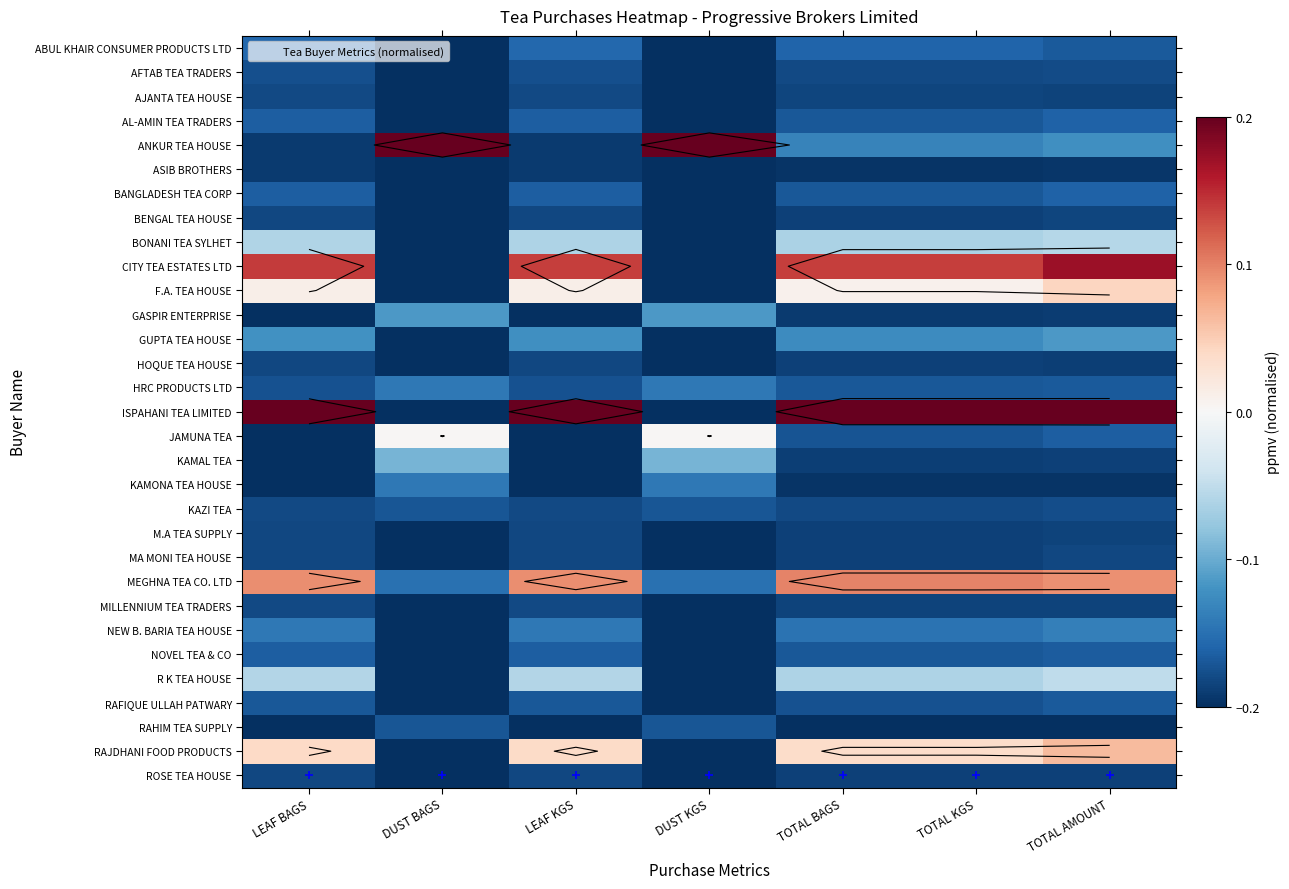

At how many categories does at least one series exceed 0?

7